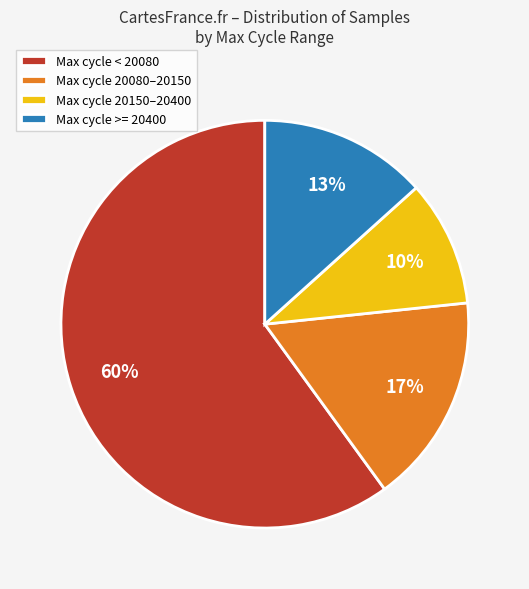

How many slices are in this pie chart?

4